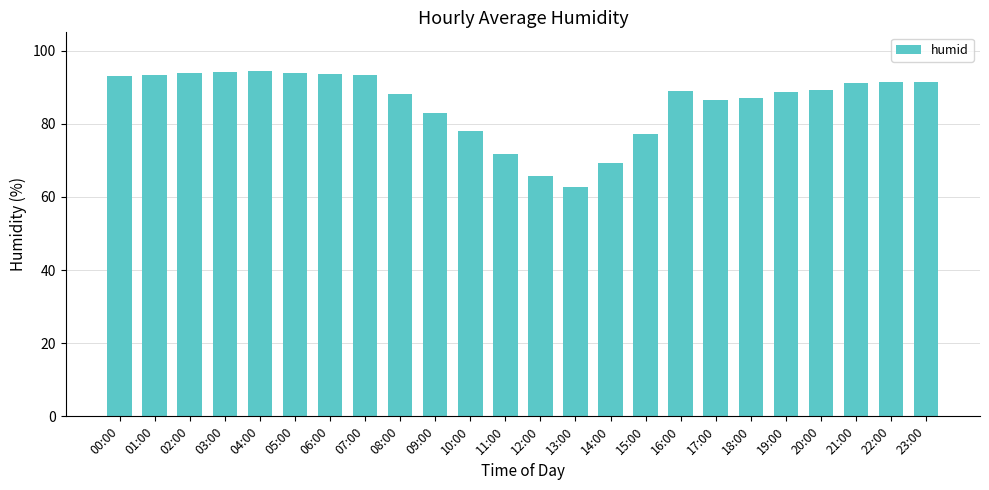

How many bars are there in total?

24